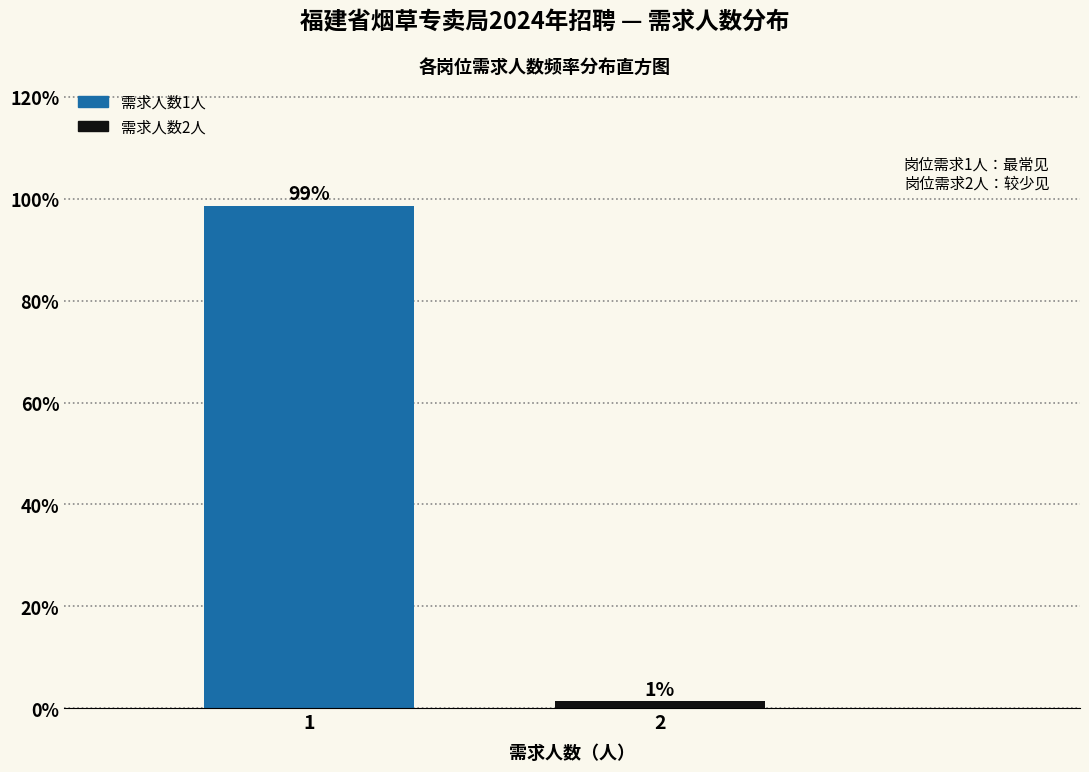

Are the bars horizontal?

No